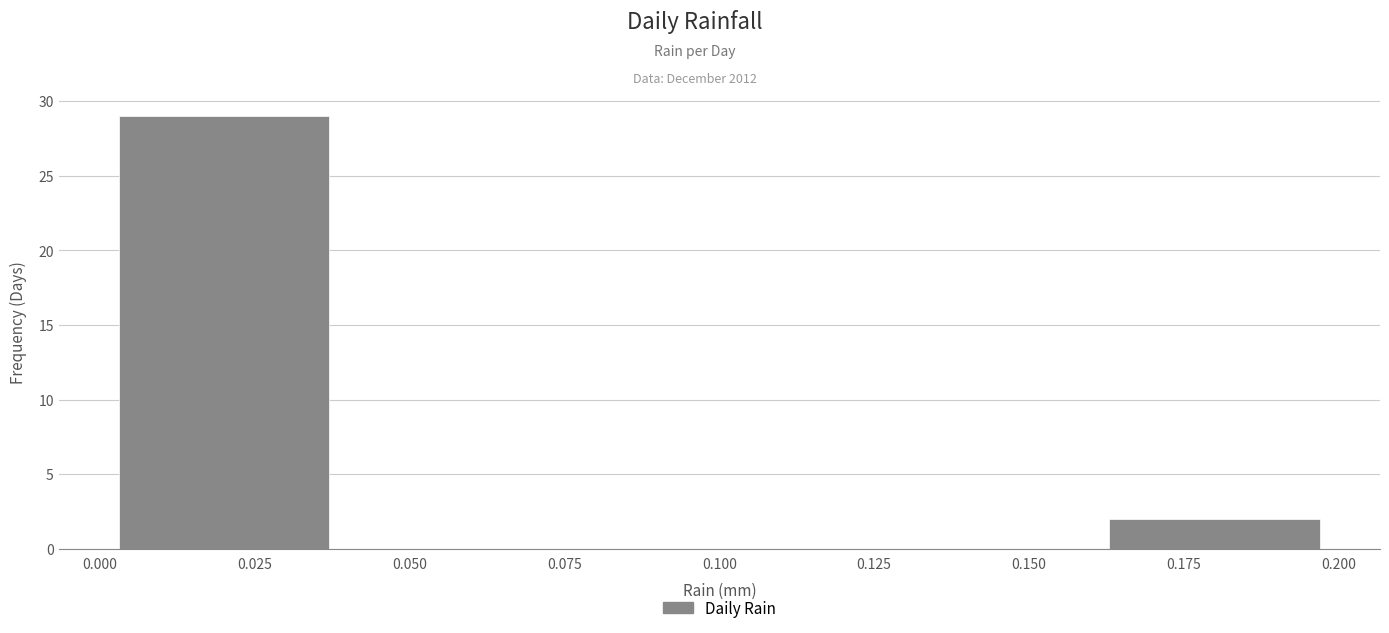

Over which range of the x-axis is the bar tallest?

0.00 to 0.04